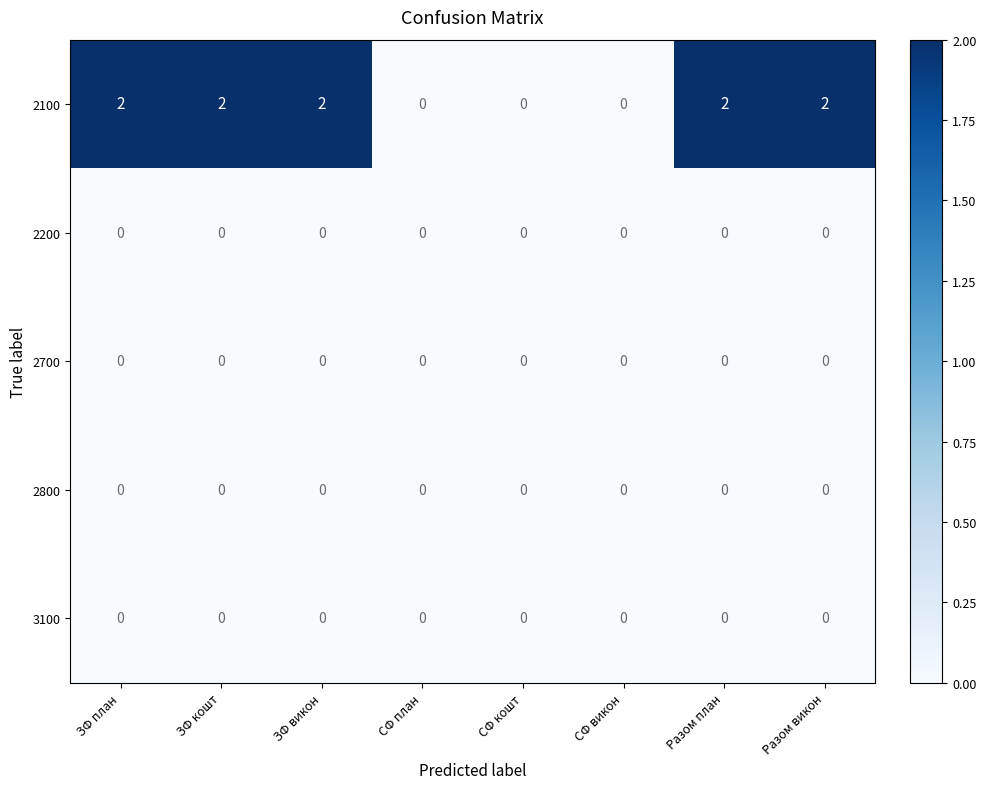

What is the spread (max minus min) of values at ЗФ викон?

2